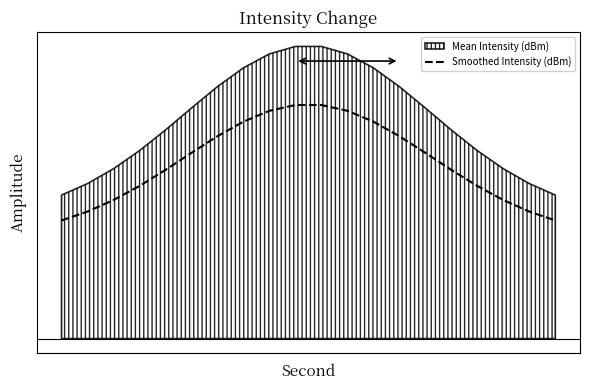

What is the value of the 20th point from the left?

2.0